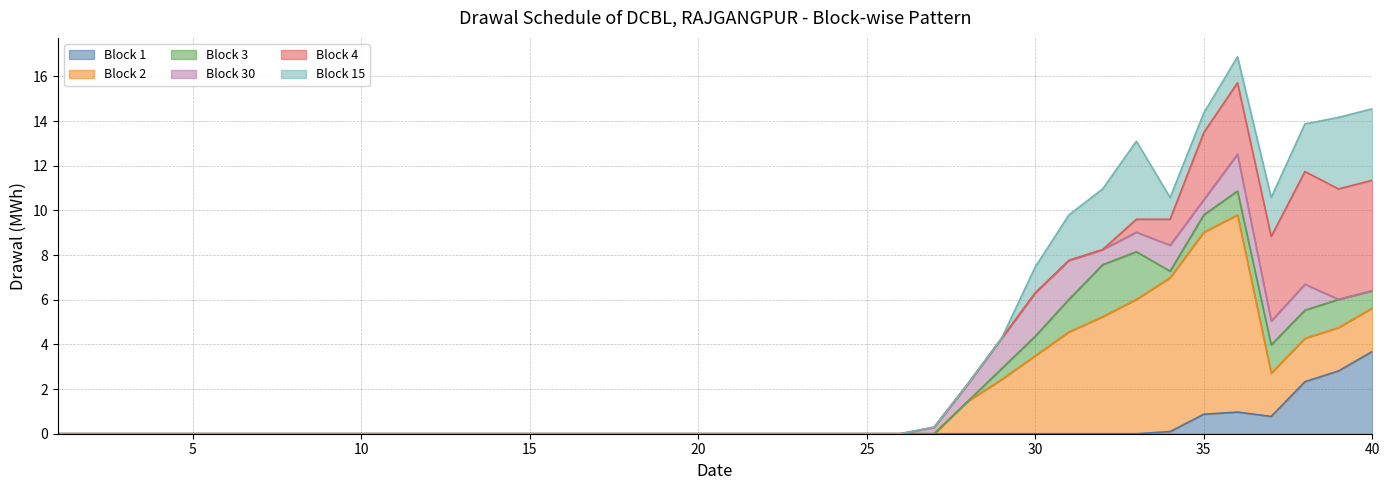

Which category has the highest value in the Block 2 series?

36